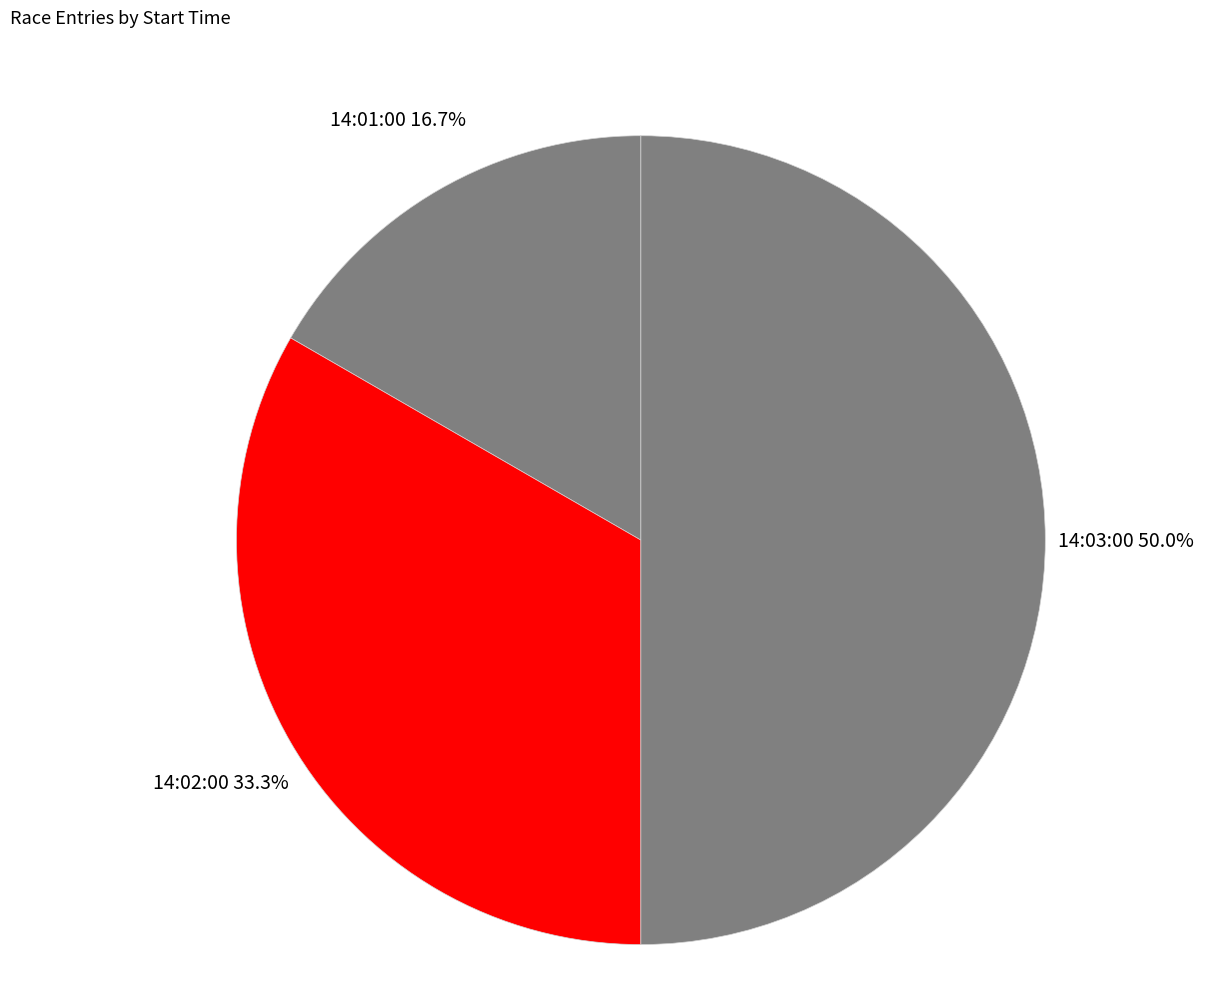

What is the ratio of the value at 14:03:00 to the value at 14:01:00?

3.0